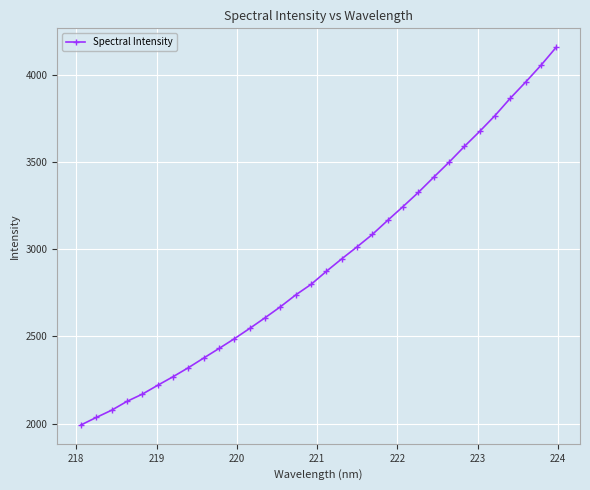

What is the minimum value shown in the chart?

1992.0